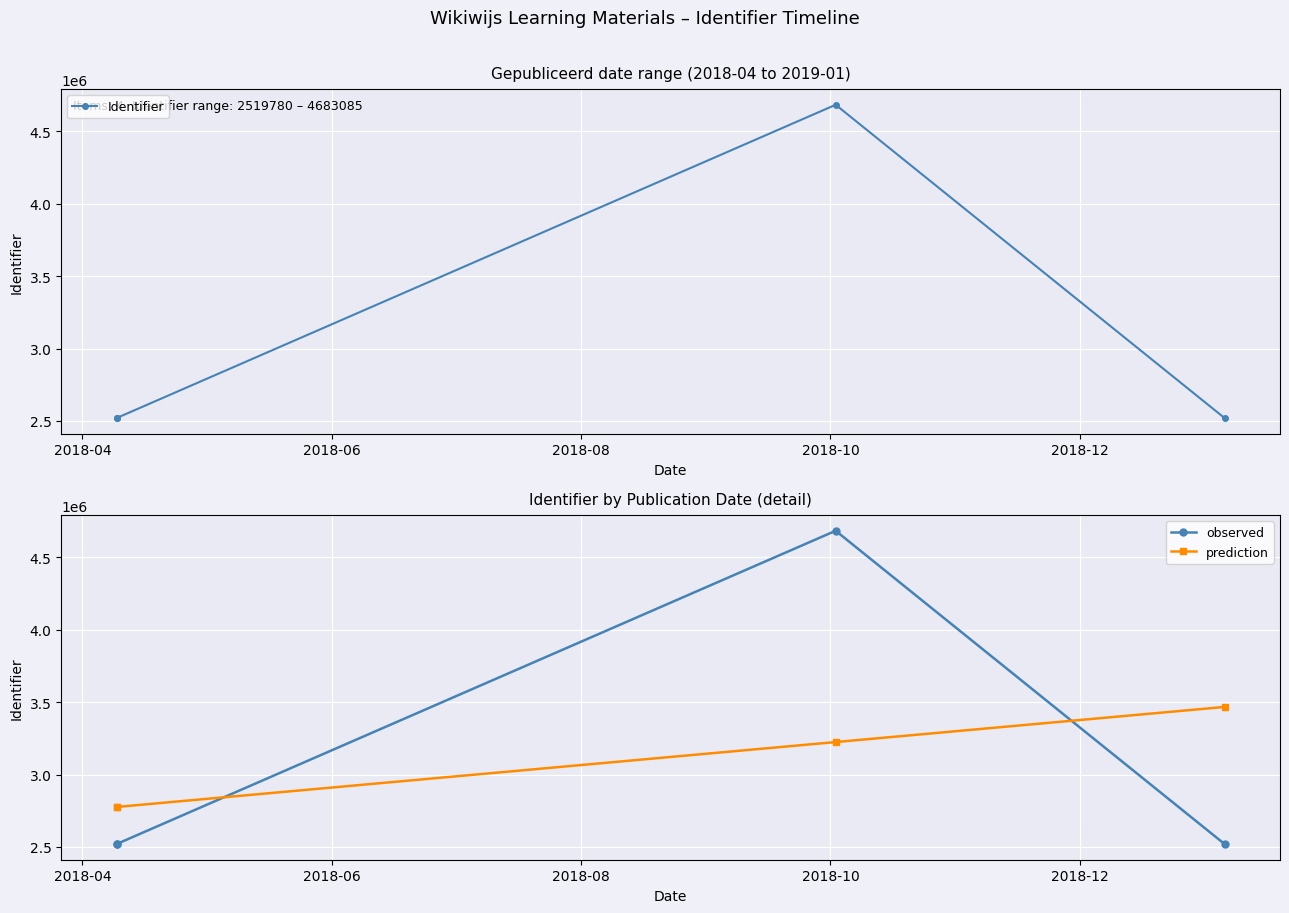

True or false: Identifier and prediction intersect in this chart.

True